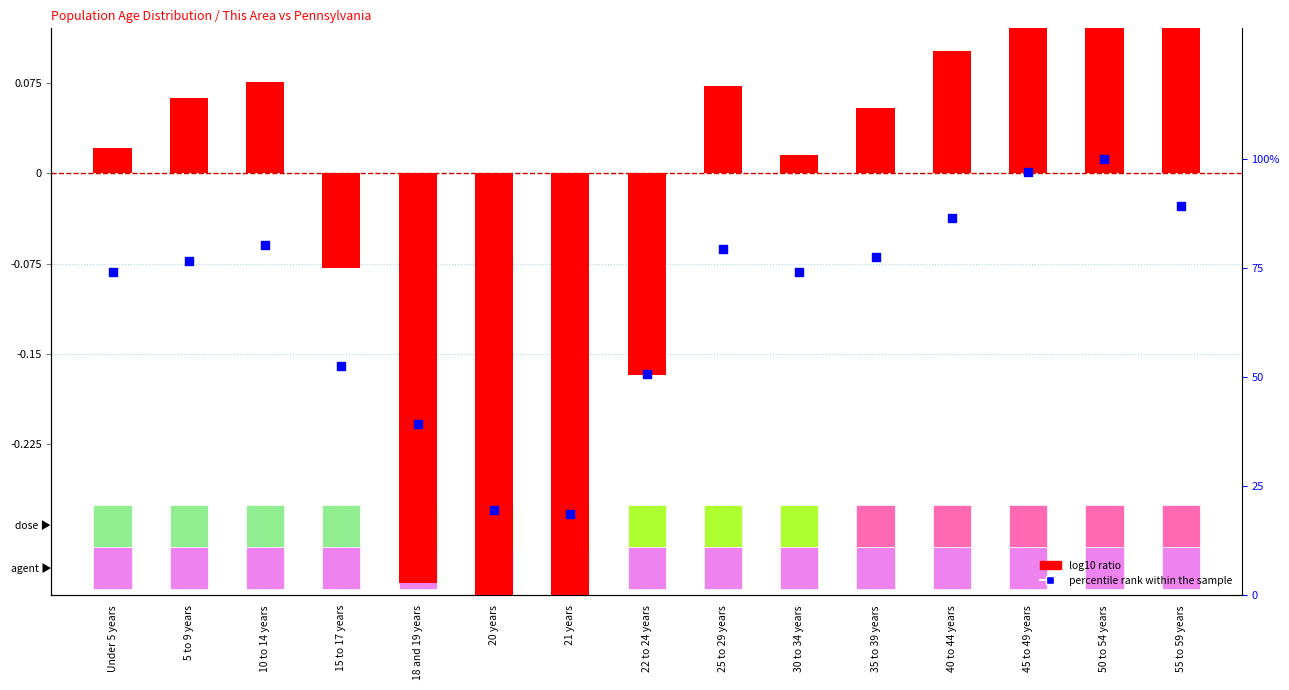

At which category is the sum across all series the highest?

50 to 54 years